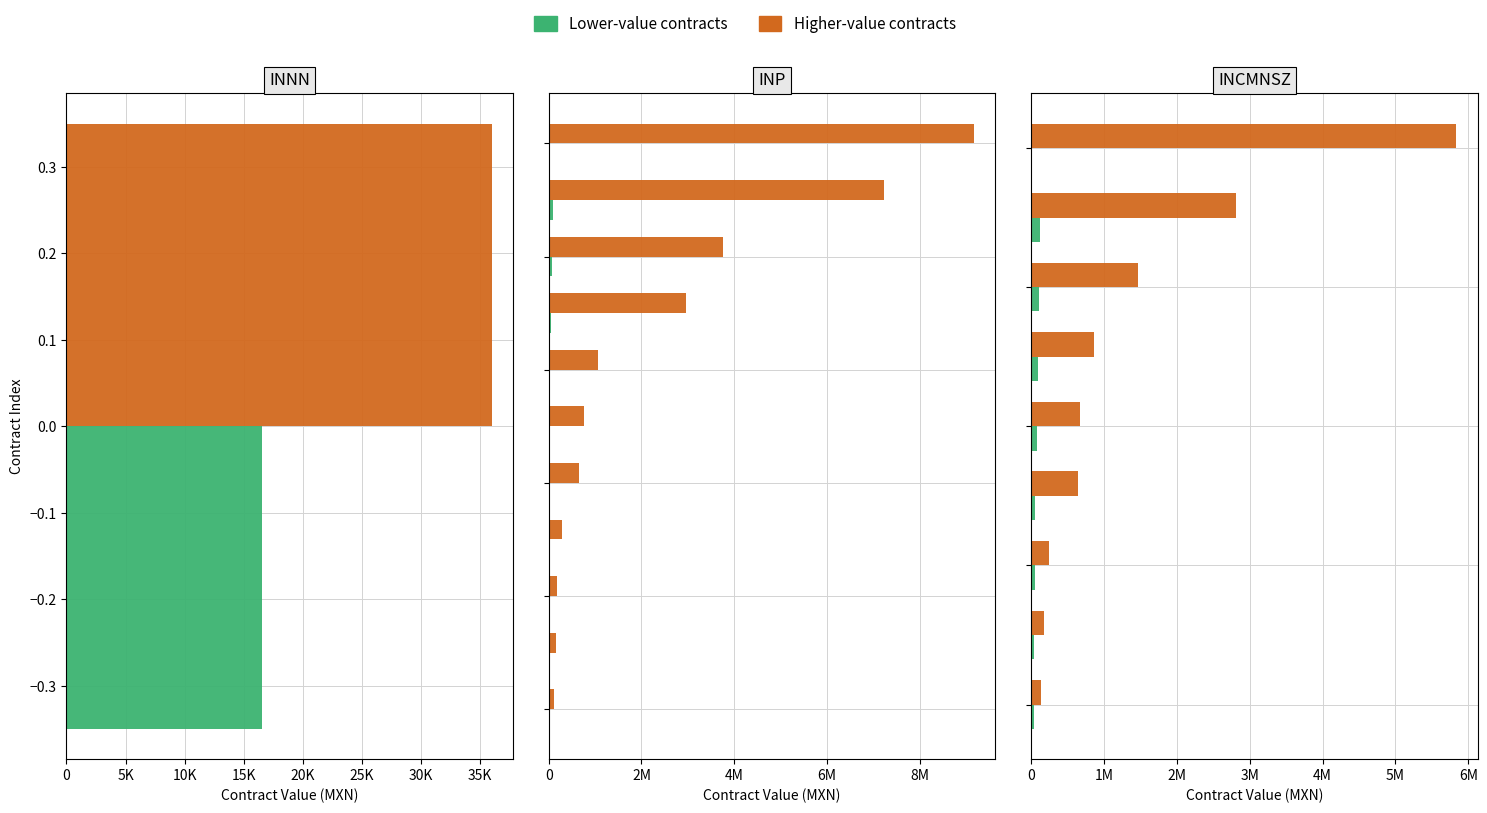

Does the chart contain any negative values?

No